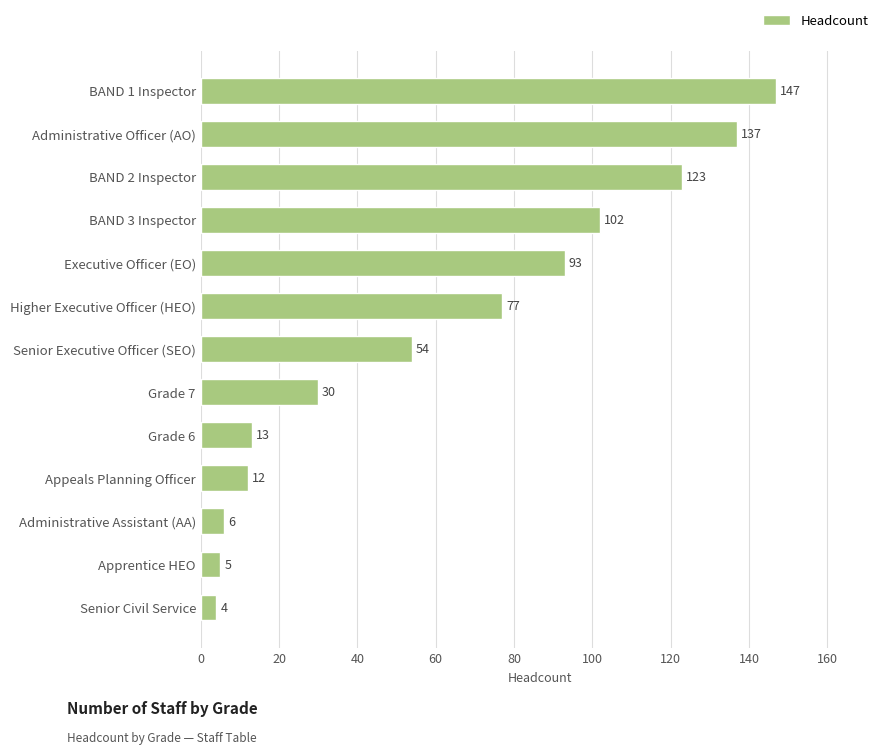

What is the sum of all values?

803